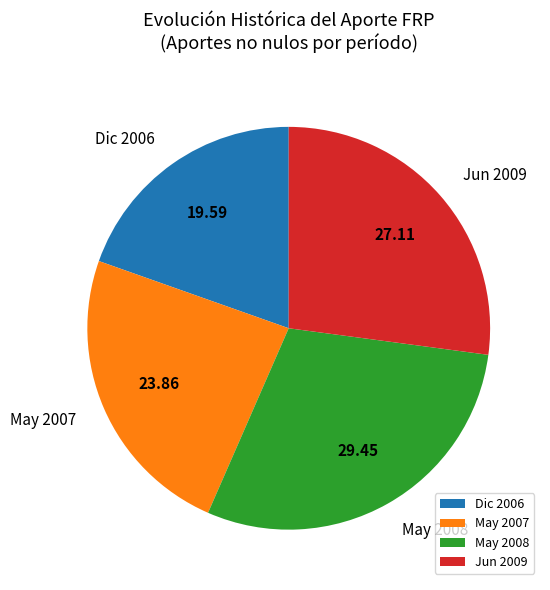

How many segments does this pie chart have?

4